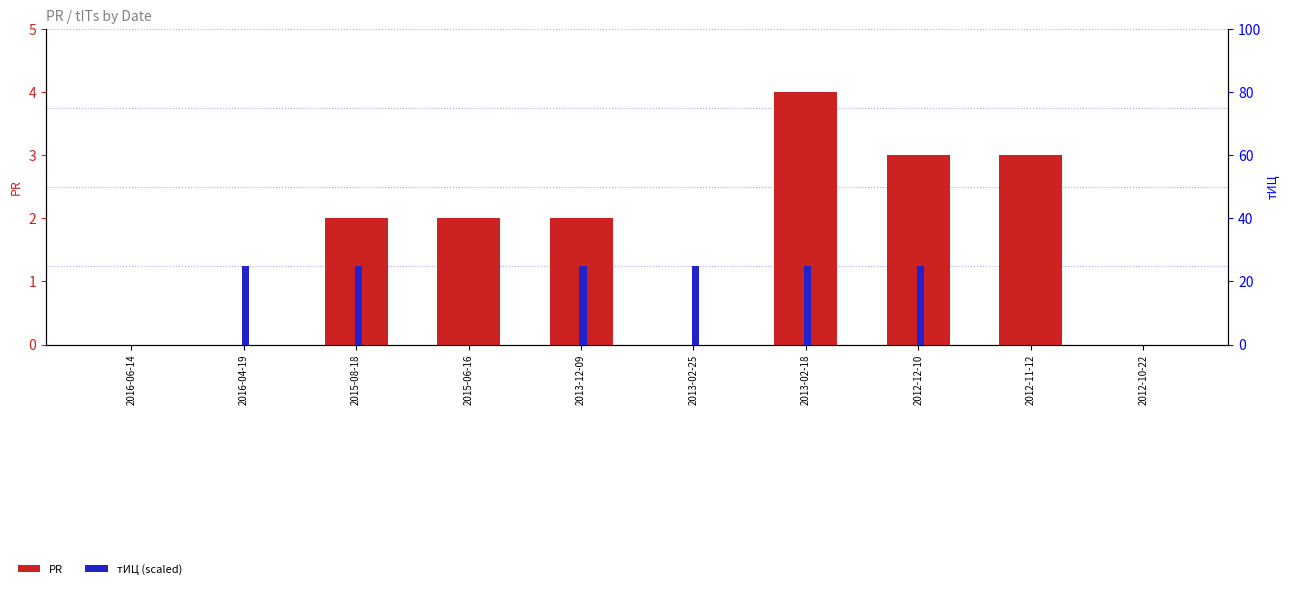

True or false: тИЦ (scaled) has a value of 33 at 2015-08-18.

False